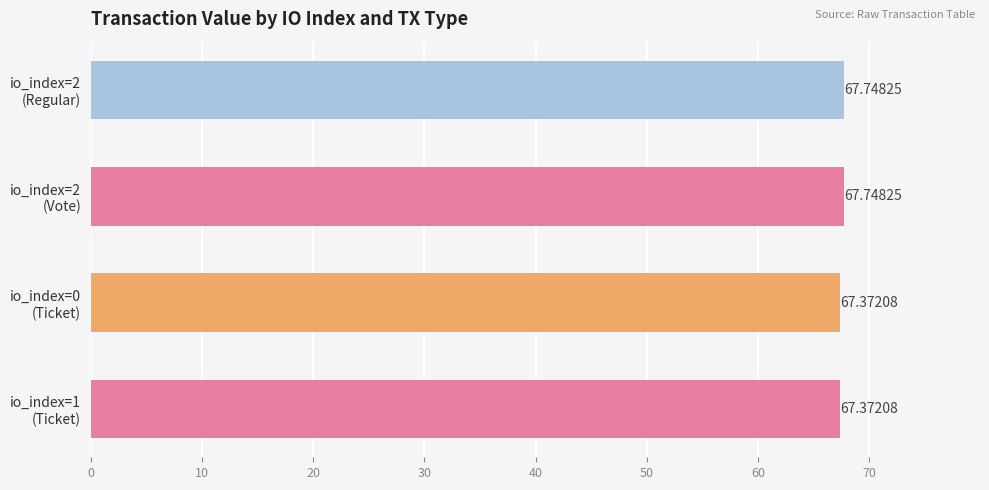

What is the average value?

67.6